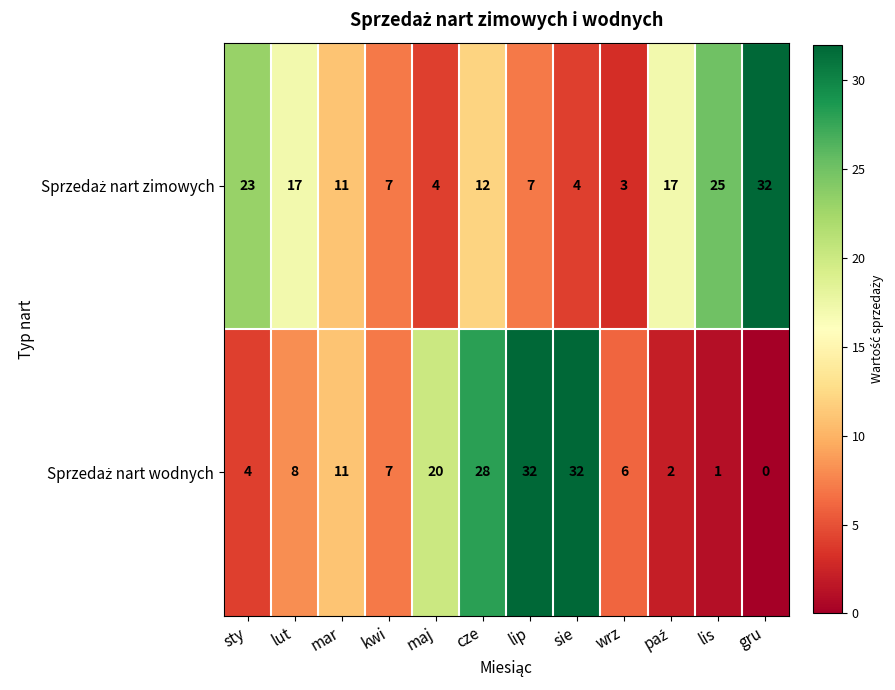

What is the total value across all series at lis?

26